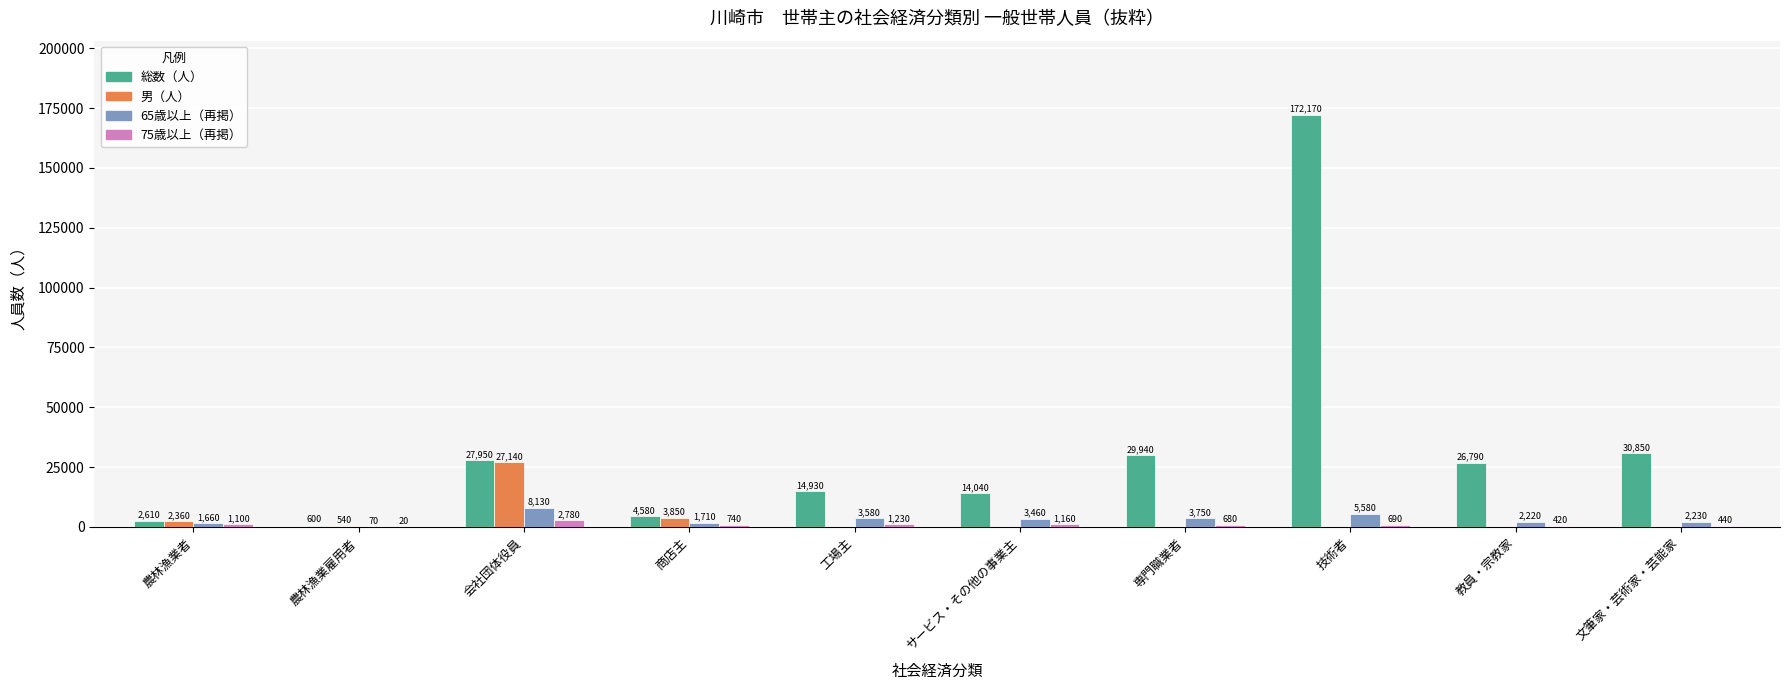

The 男（人） series shows 27140 at 会社団体役員. True or false?

True